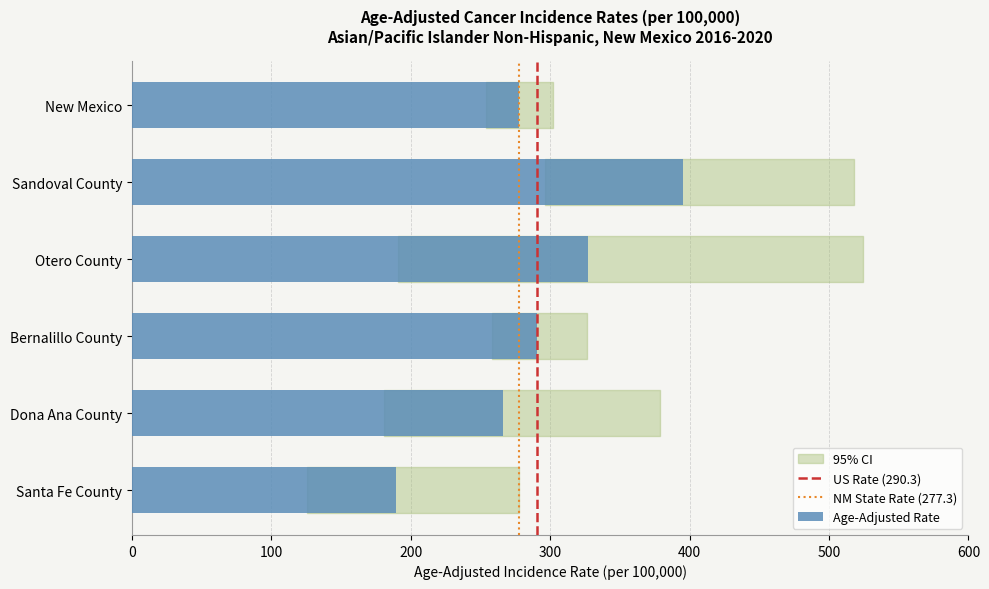

Does the chart contain any negative values?

No